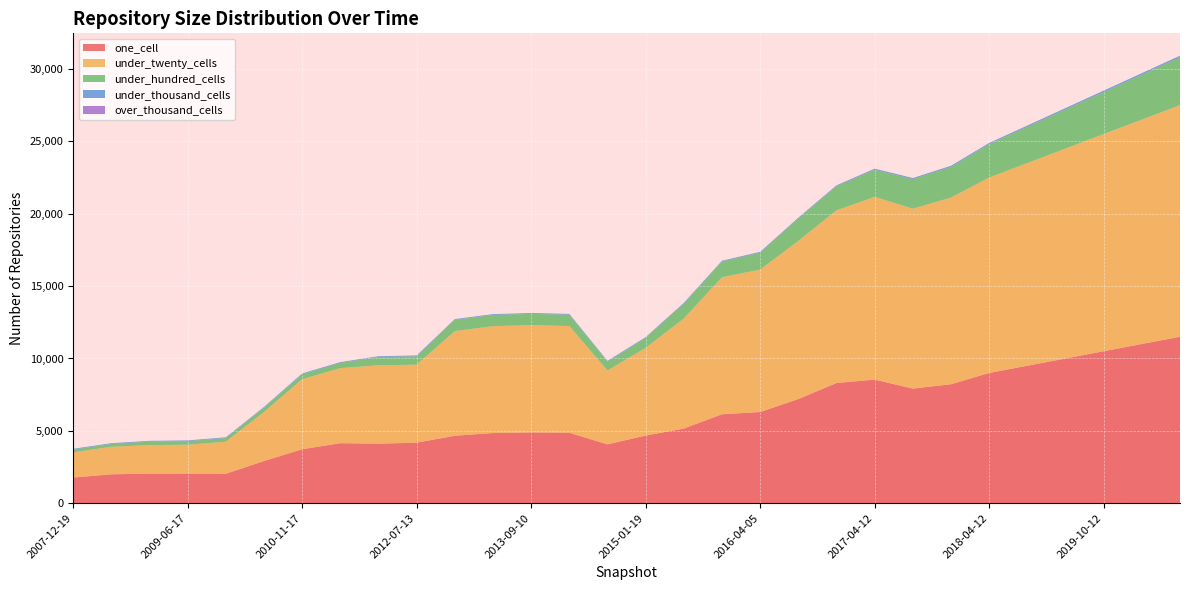

Reading left to right, transcribe all the data shown in this chart.

one_cell: 1777	2000	2047	2054	2039	2917	3731	4149	4116	4186	4663	4851	4893	4871	4068	4676	5160	6148	6302	7198	8306	8541	7921	8220	9000	9500	10000	10500	11000	11500
under_twenty_cells: 1740	1904	1970	1990	2213	3390	4841	5184	5414	5388	7229	7381	7409	7371	5103	6062	7602	9466	9839	10924	11930	12625	12426	12893	13500	14000	14500	15000	15500	16000
under_hundred_cells: 191	190	240	244	250	290	339	360	569	581	772	775	780	780	607	677	1021	1079	1163	1544	1663	1866	2038	2118	2300	2500	2700	2900	3100	3300
under_thousand_cells: 53	54	54	54	53	53	55	56	56	56	56	56	57	57	58	58	58	58	60	60	60	79	77	79	85	90	95	100	105	110
over_thousand_cells: 0	0	0	0	0	0	0	0	0	0	0	0	0	0	0	0	0	0	0	0	0	0	0	0	0	0	1	1	2	3